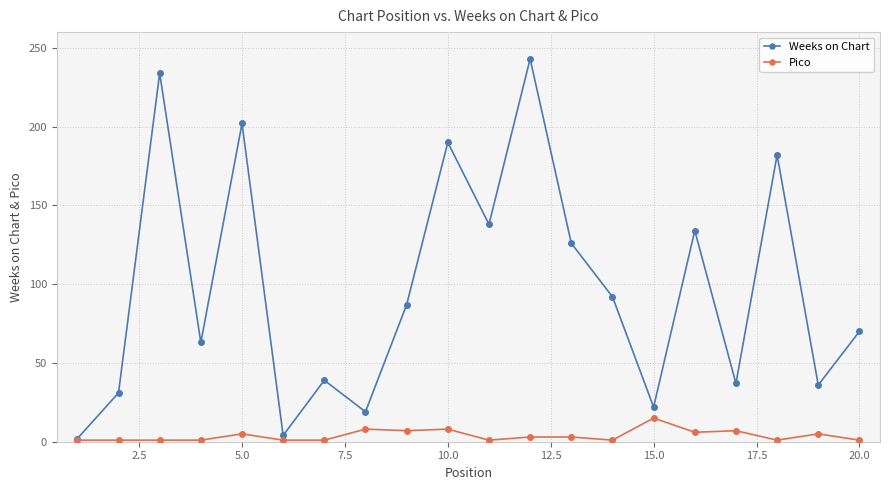

What is the highest value of the Pico series?

15